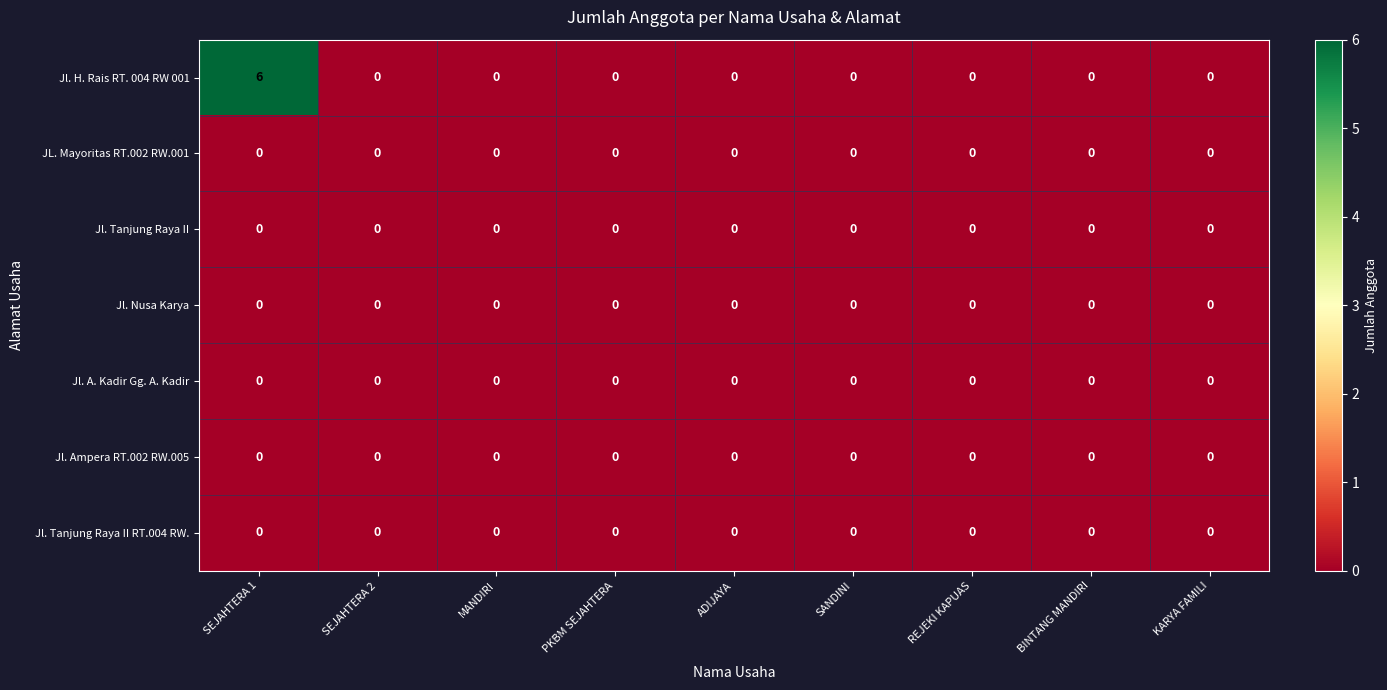

Which label corresponds to the smallest value in the chart?

SEJAHTERA 2